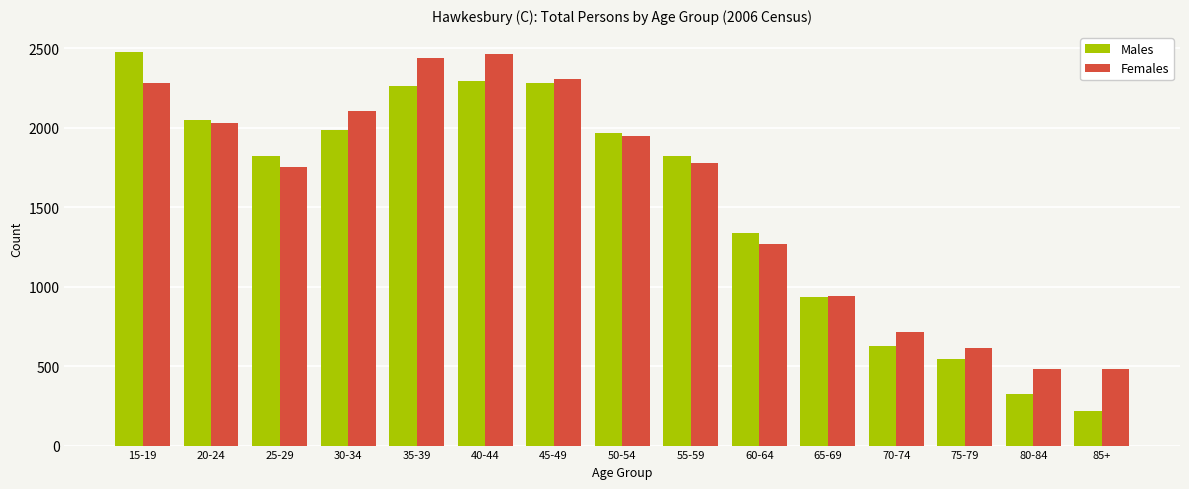

What is the difference between the highest and lowest values at 35-39?

177